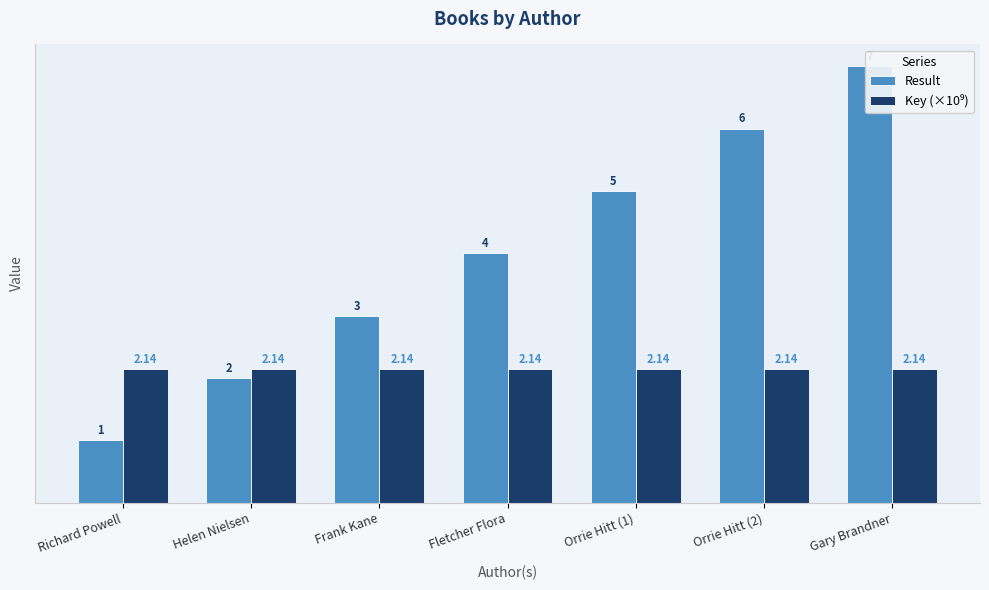

What is the average value of the Key (×10⁹) series?

2.1